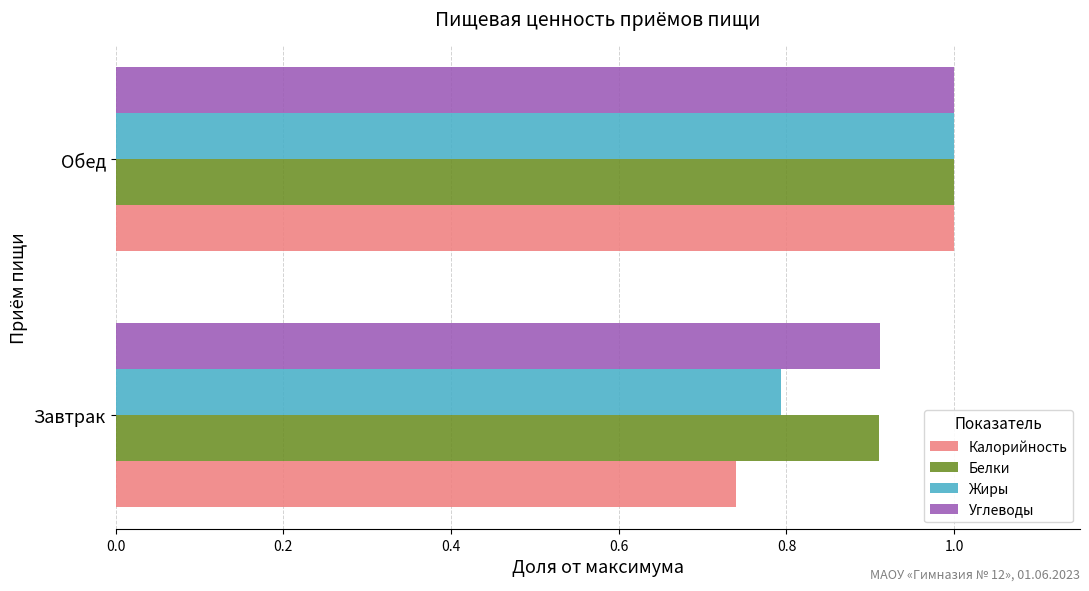

At which category is the sum across all series the highest?

Обед